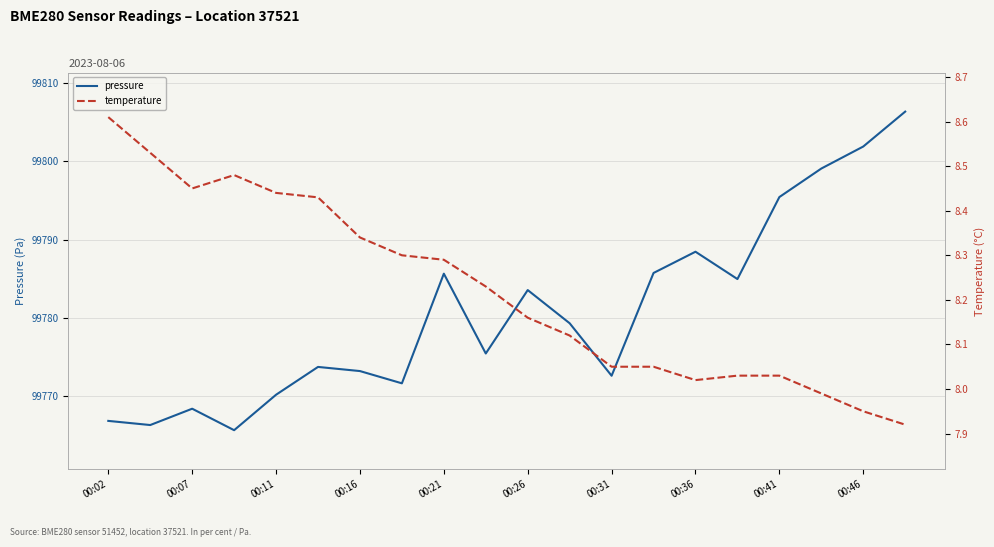

What is the minimum value shown in the chart?

7.9